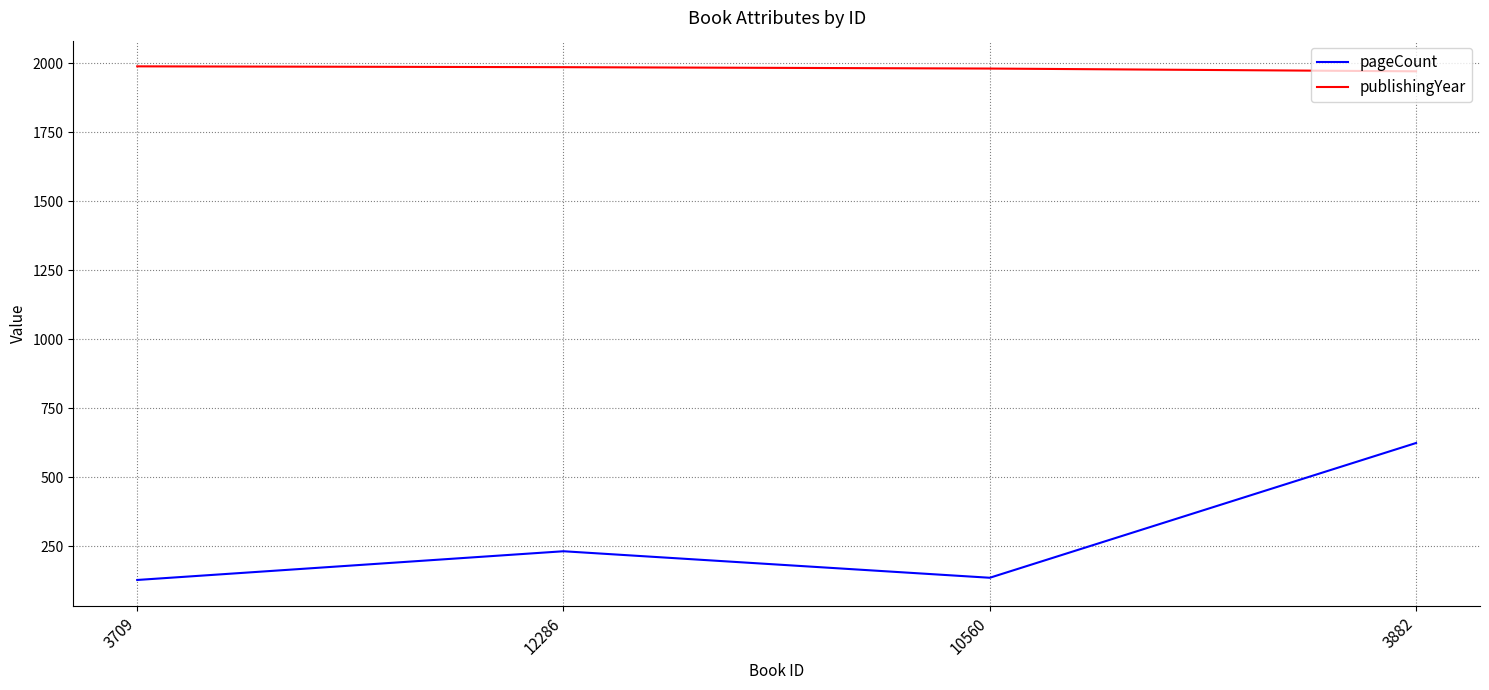

True or false: pageCount and publishingYear intersect in this chart.

False